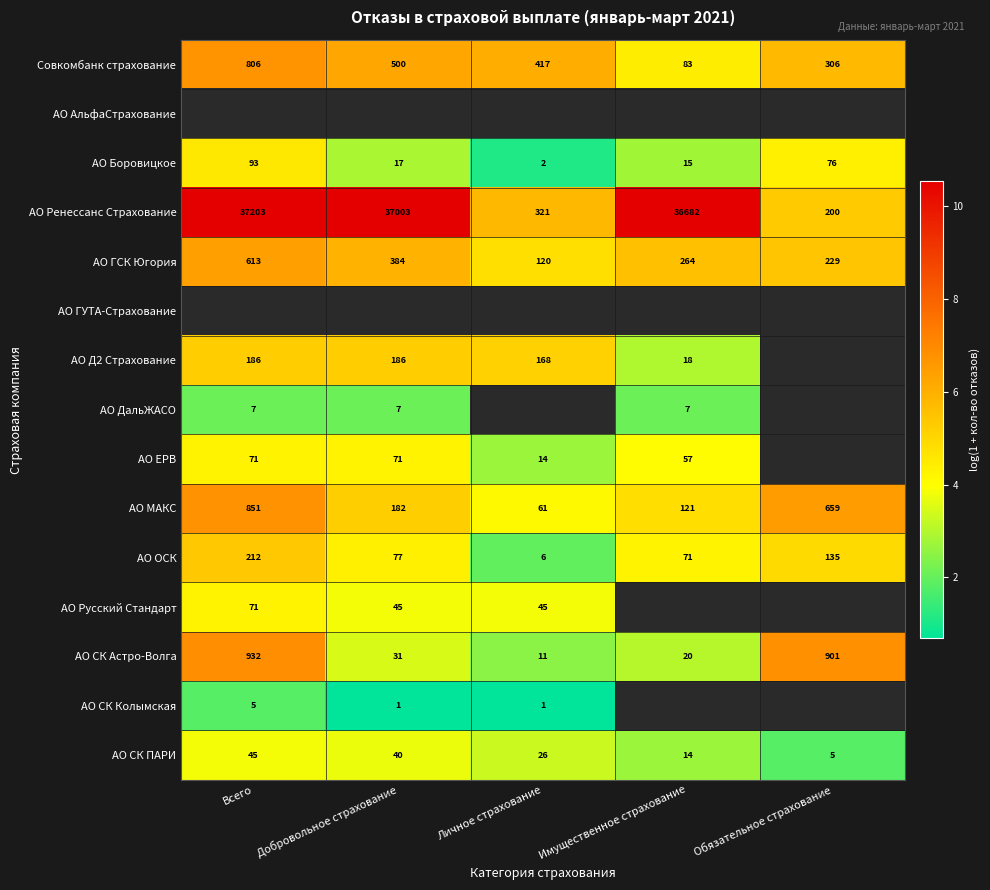

List the labels in order of Совкомбанк страхование value, smallest first.

Имущественное страхование, Обязательное страхование, Личное страхование, Добровольное страхование, Всего